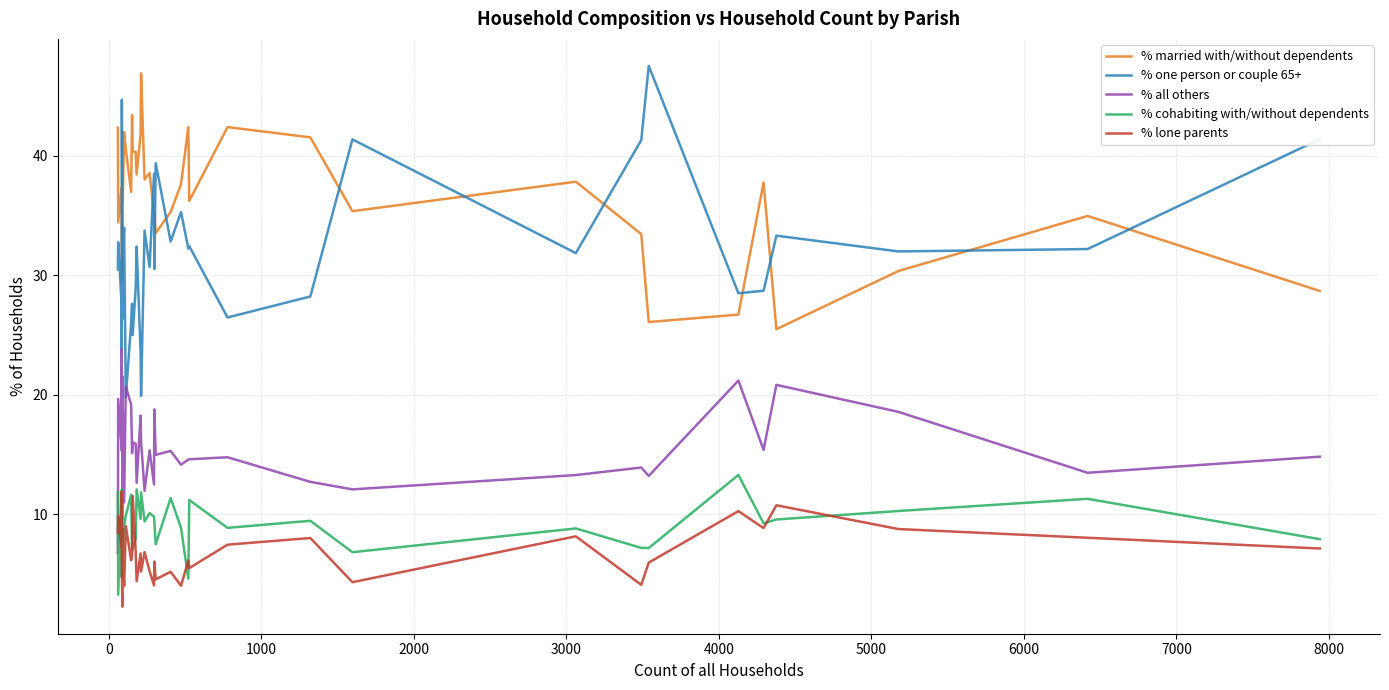

How many interior local valleys does the % married with/without dependents series have?

12